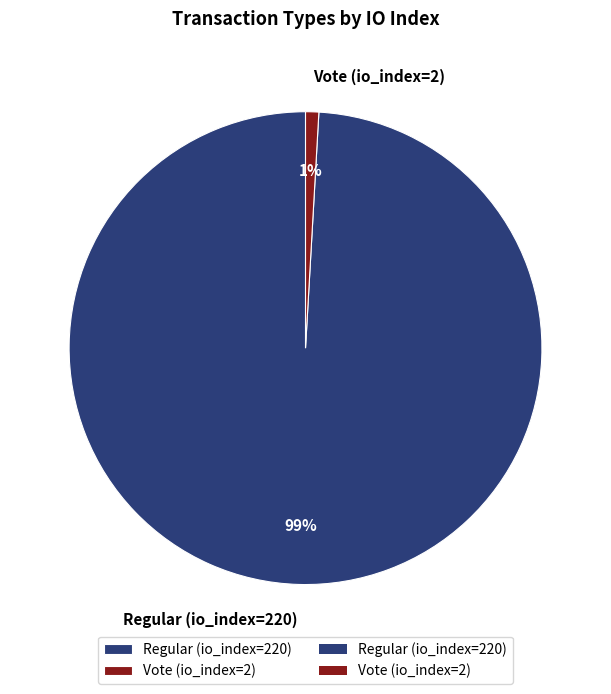

Is it true that Regular (io_index=220) is 99% of the pie?

True